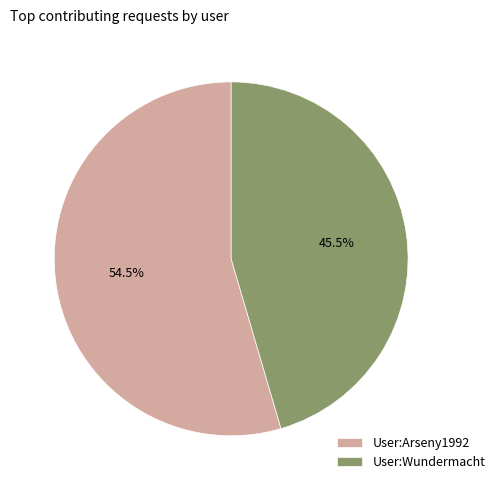

To the nearest percent, what is the combined percentage of User:Wundermacht and User:Arseny1992?

100%